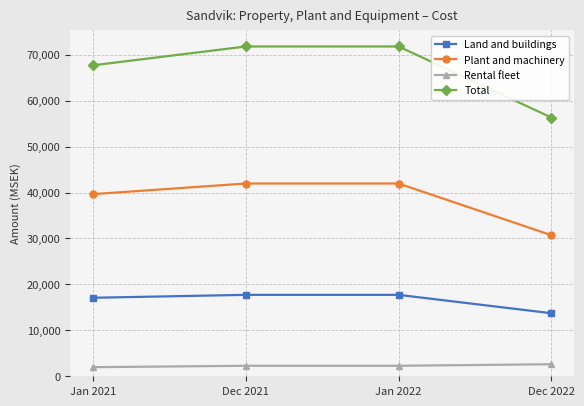

Reading left to right, list all the values displayed in this chart.

Land and buildings: 17093	17728	17728	13727
Plant and machinery: 39652	41968	41968	30715
Rental fleet: 1979	2288	2288	2621
Total: 67702	71801	71801	56325